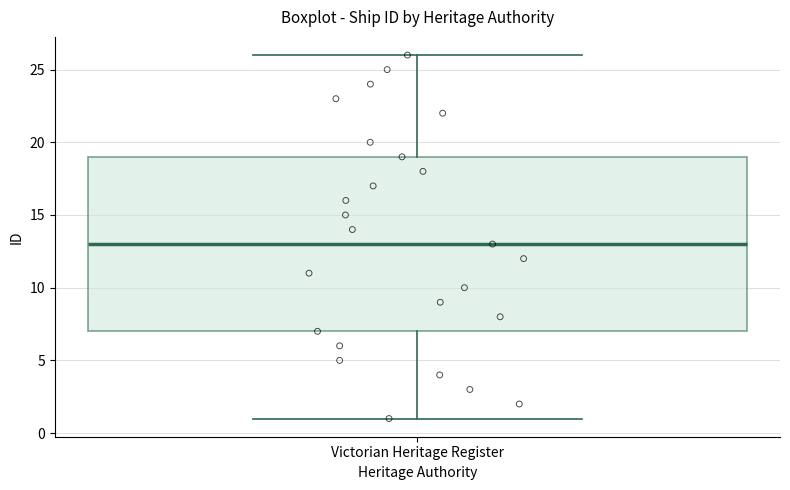

Transcribe this box plot: give where the median line is, the range the box spans, and where the two whiskers end, as read against the y-axis. The values are not printed on the chart, so give them approximately, as read against the axis.

median 13, box 7 to 19, whiskers 1 to 26